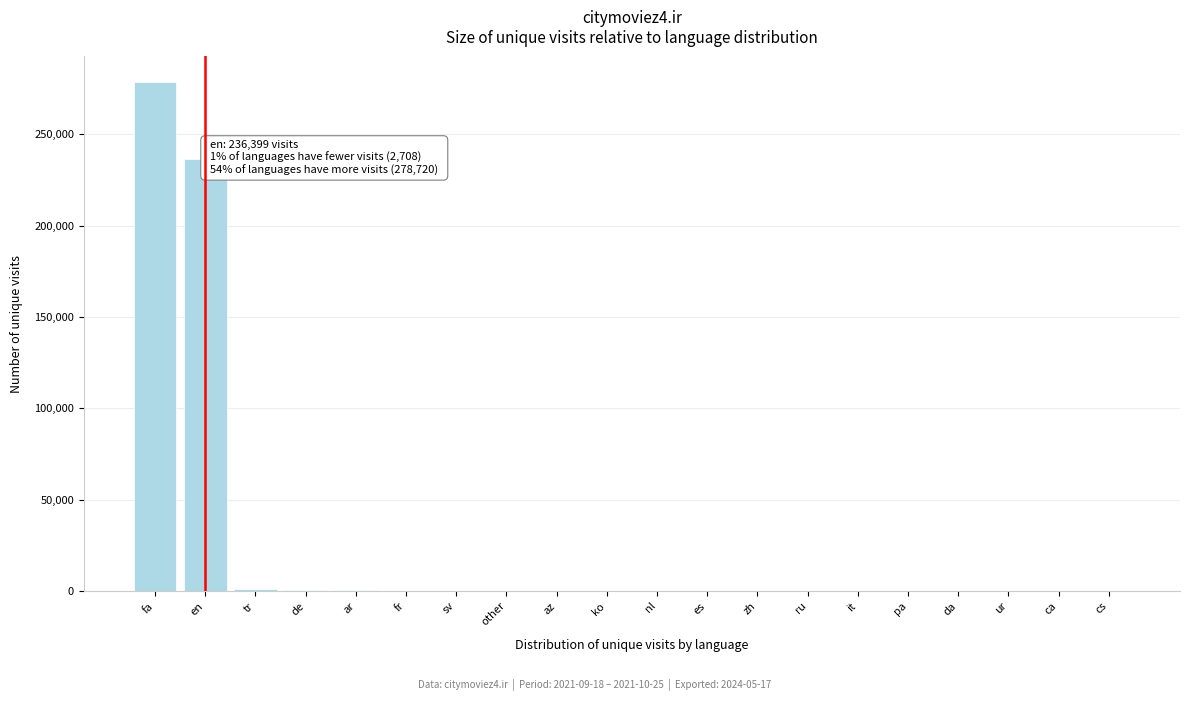

Where is the data nearest to the value 139367?

en